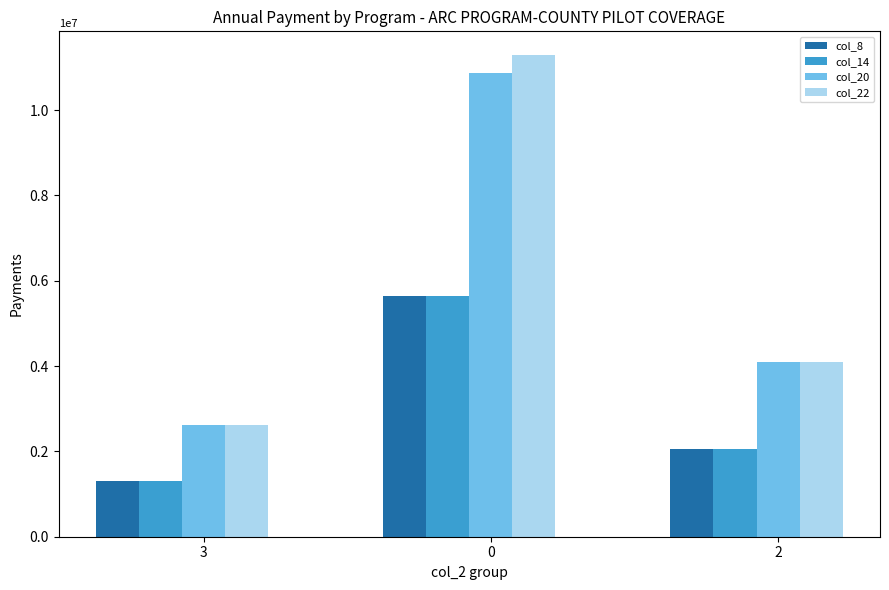

What position from the left is 2?

3